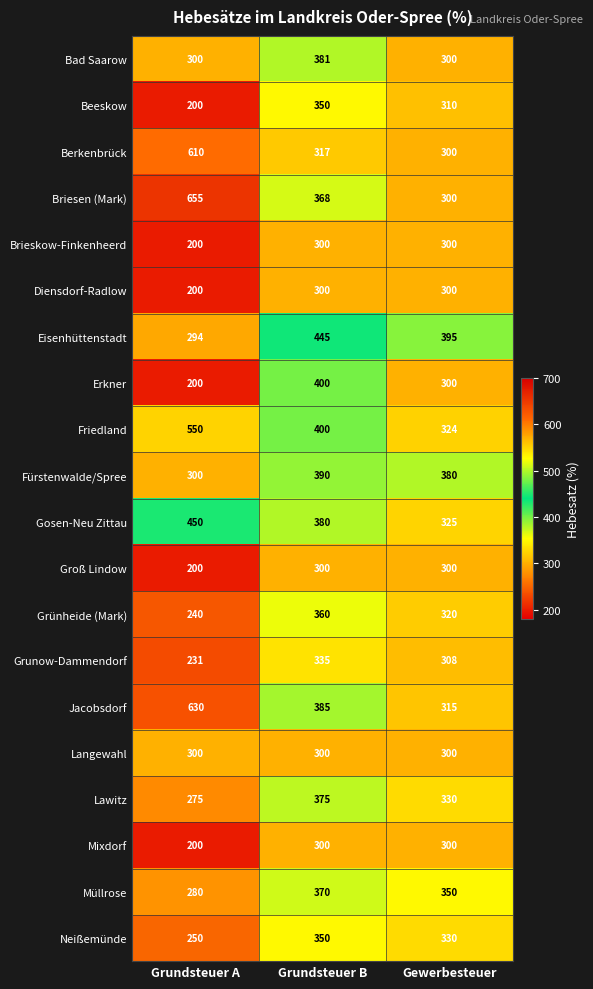

What is the approximate value of Neißemünde at Grundsteuer A?

250